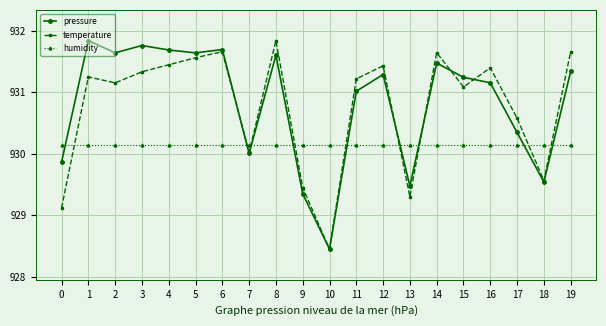

After their last crossing, which series has the higher values: pressure or temperature?

temperature